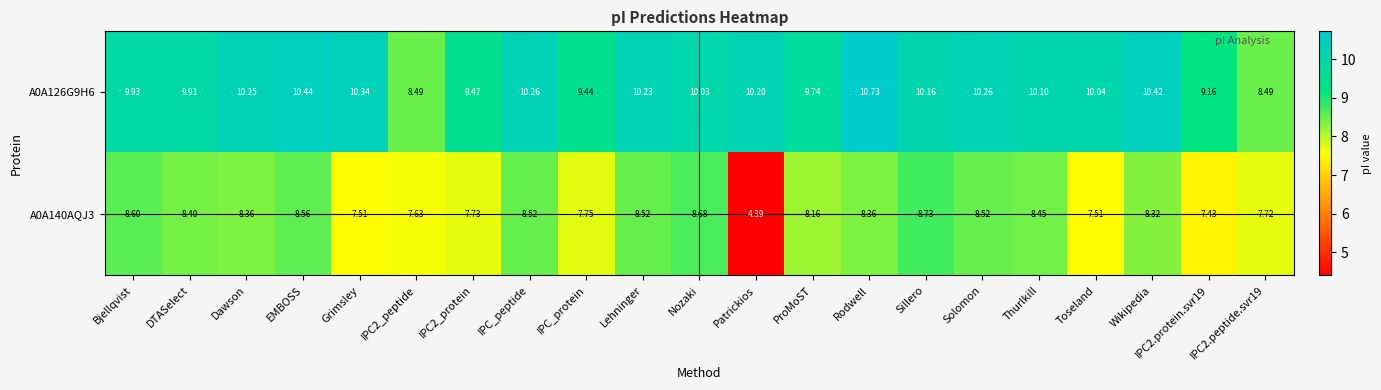

At IPC2.peptide.svr19, list the series in order from largest to smallest.

A0A126G9H6, A0A140AQJ3